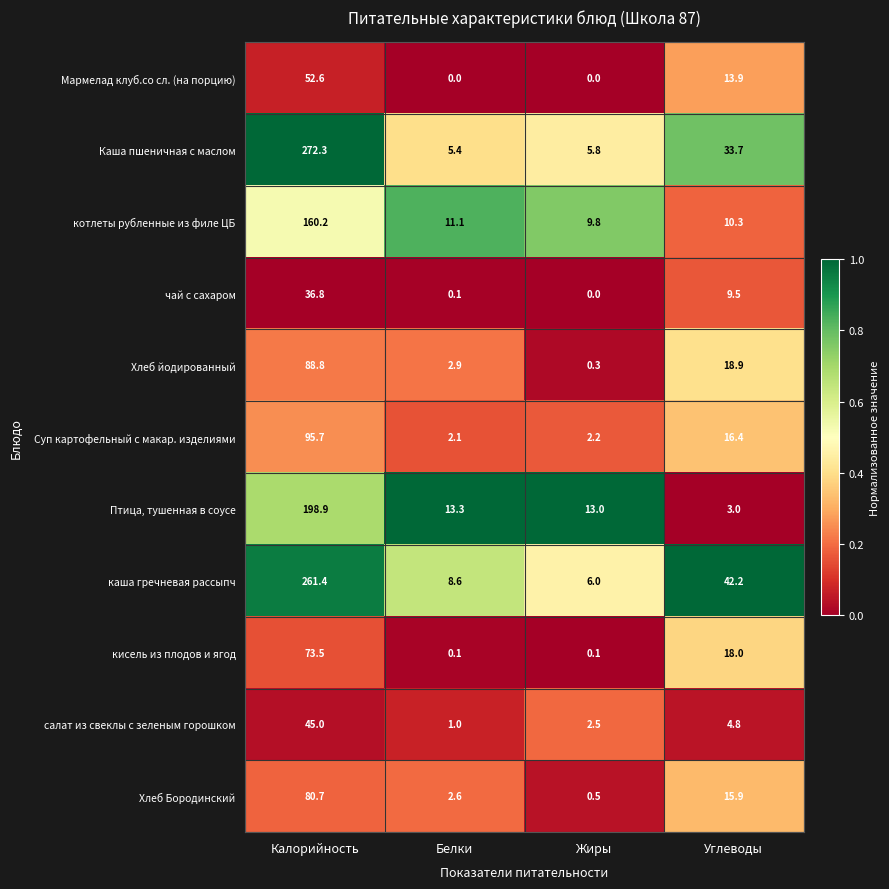

What is the average value of the кисель из плодов и ягод series?

22.9